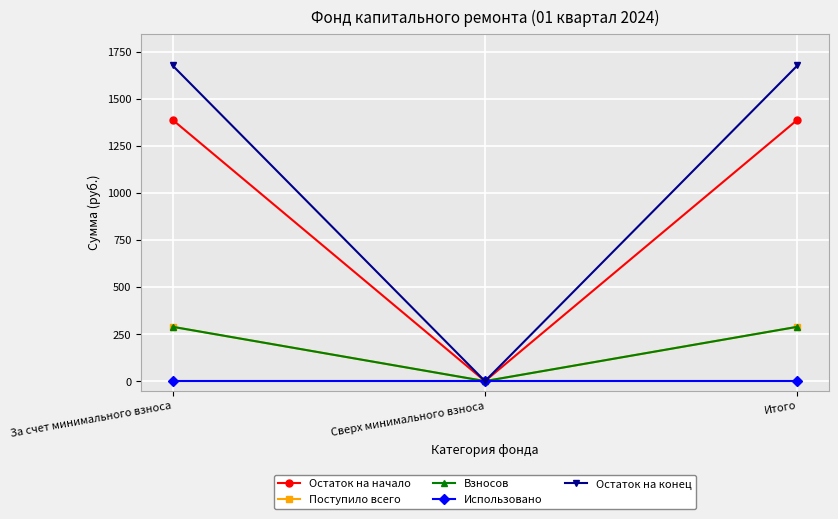

Rank the series by their maximum value, from lowest to highest.

Использовано, Поступило всего, Взносов, Остаток на начало, Остаток на конец